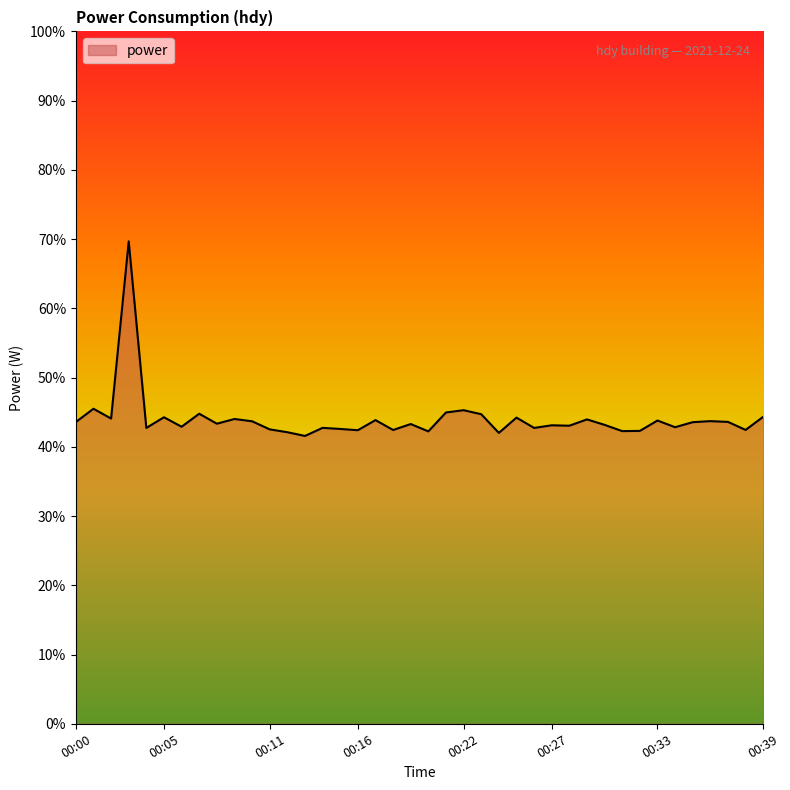

What is the minimum value shown in the chart?

41.6